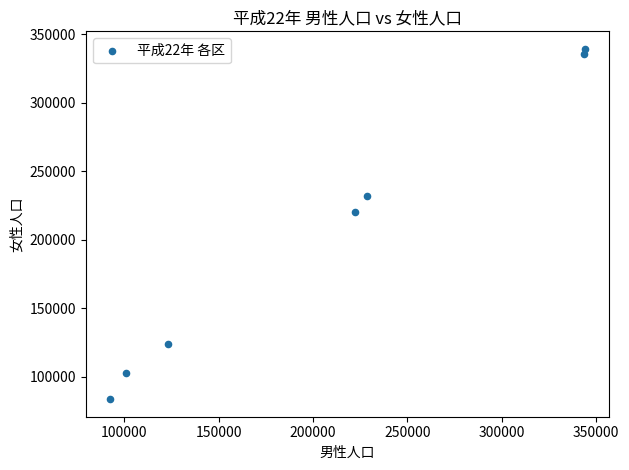

What Y value in the scatter plot is closest to 211485?

220552